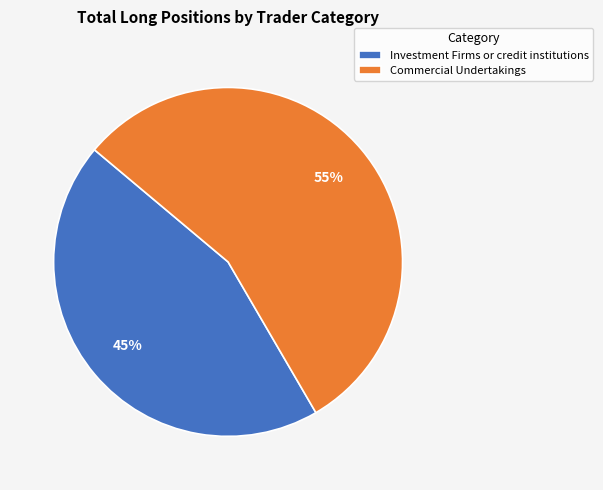

To the nearest percent, what is the average slice percentage?

50%